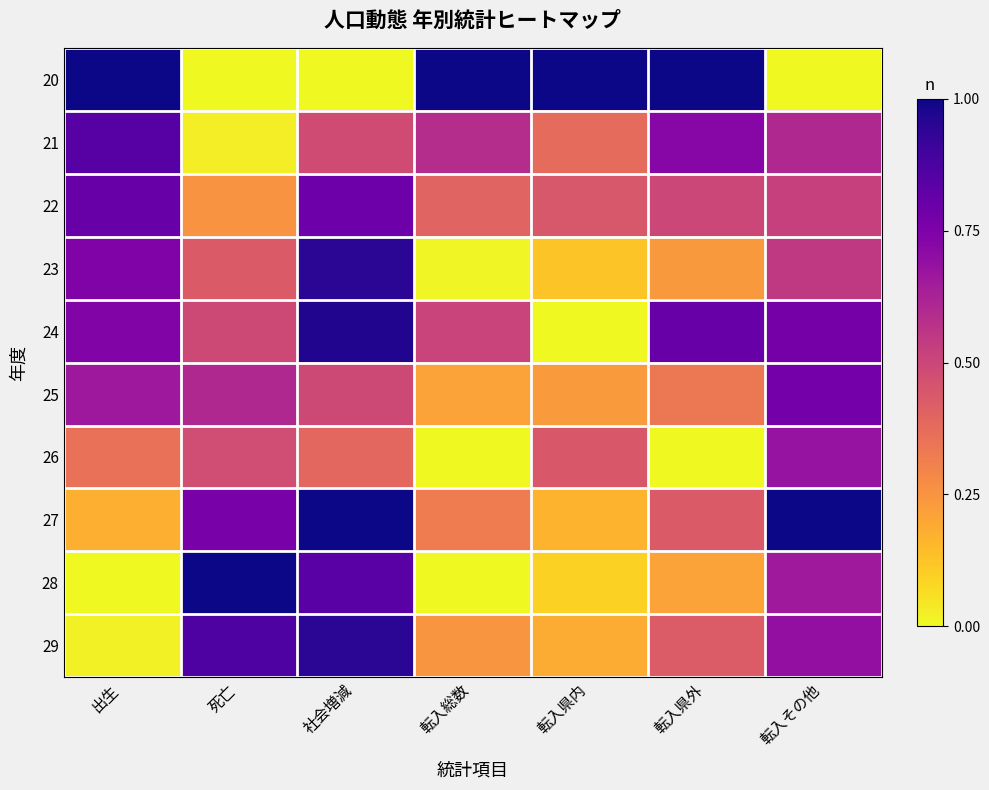

Reading left to right, transcribe all the data shown in this chart.

20: 出生=1.0	死亡=0.0	社会増減=0.0	転入総数=1.0	転入県内=1.0	転入県外=1.0	転入その他=0.0
21: 出生=0.8	死亡=0.0	社会増減=0.5	転入総数=0.6	転入県内=0.4	転入県外=0.7	転入その他=0.6
22: 出生=0.8	死亡=0.3	社会増減=0.8	転入総数=0.4	転入県内=0.4	転入県外=0.5	転入その他=0.5
23: 出生=0.7	死亡=0.4	社会増減=0.9	転入総数=0.0	転入県内=0.1	転入県外=0.2	転入その他=0.5
24: 出生=0.7	死亡=0.5	社会増減=1.0	転入総数=0.5	転入県内=0.0	転入県外=0.8	転入その他=0.8
25: 出生=0.7	死亡=0.6	社会増減=0.5	転入総数=0.2	転入県内=0.2	転入県外=0.3	転入その他=0.8
26: 出生=0.4	死亡=0.5	社会増減=0.4	転入総数=0.0	転入県内=0.4	転入県外=0.0	転入その他=0.7
27: 出生=0.2	死亡=0.8	社会増減=1.0	転入総数=0.3	転入県内=0.2	転入県外=0.4	転入その他=1.0
28: 出生=0.0	死亡=1.0	社会増減=0.8	転入総数=0.0	転入県内=0.1	転入県外=0.2	転入その他=0.7
29: 出生=0.0	死亡=0.9	社会増減=0.9	転入総数=0.2	転入県内=0.2	転入県外=0.4	転入その他=0.7